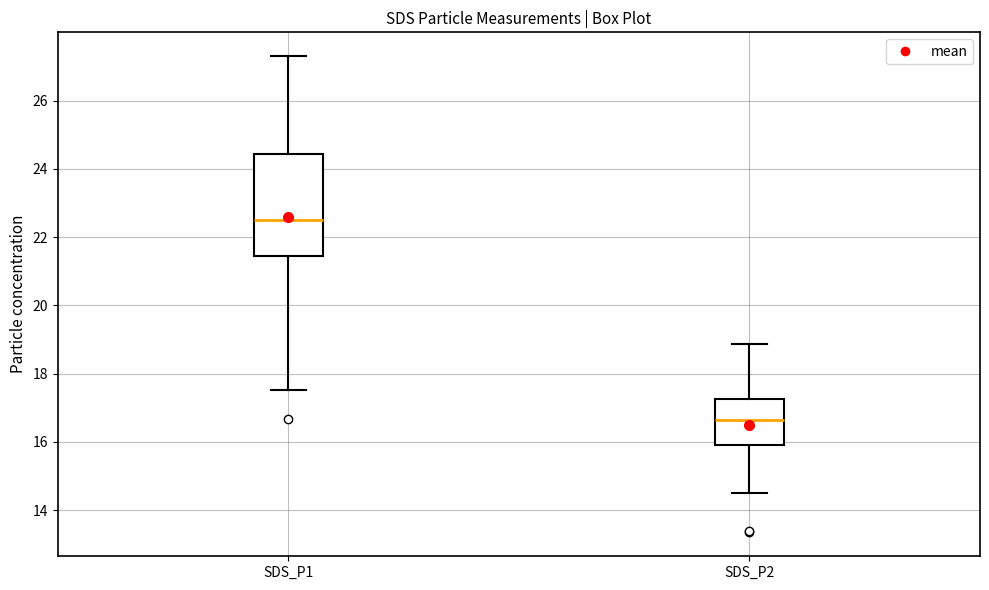

Reading left to right, transcribe this box plot: for each box, give where its median line is, the range the box spans, and where its two whiskers end, as read against the y-axis. The values are not printed on the chart, so give them approximately, as read against the axis.

SDS_P1: median 22.6, box 21.4 to 24.4, whiskers 17.6 to 27.4
SDS_P2: median 16.6, box 16.0 to 17.2, whiskers 14.6 to 18.8